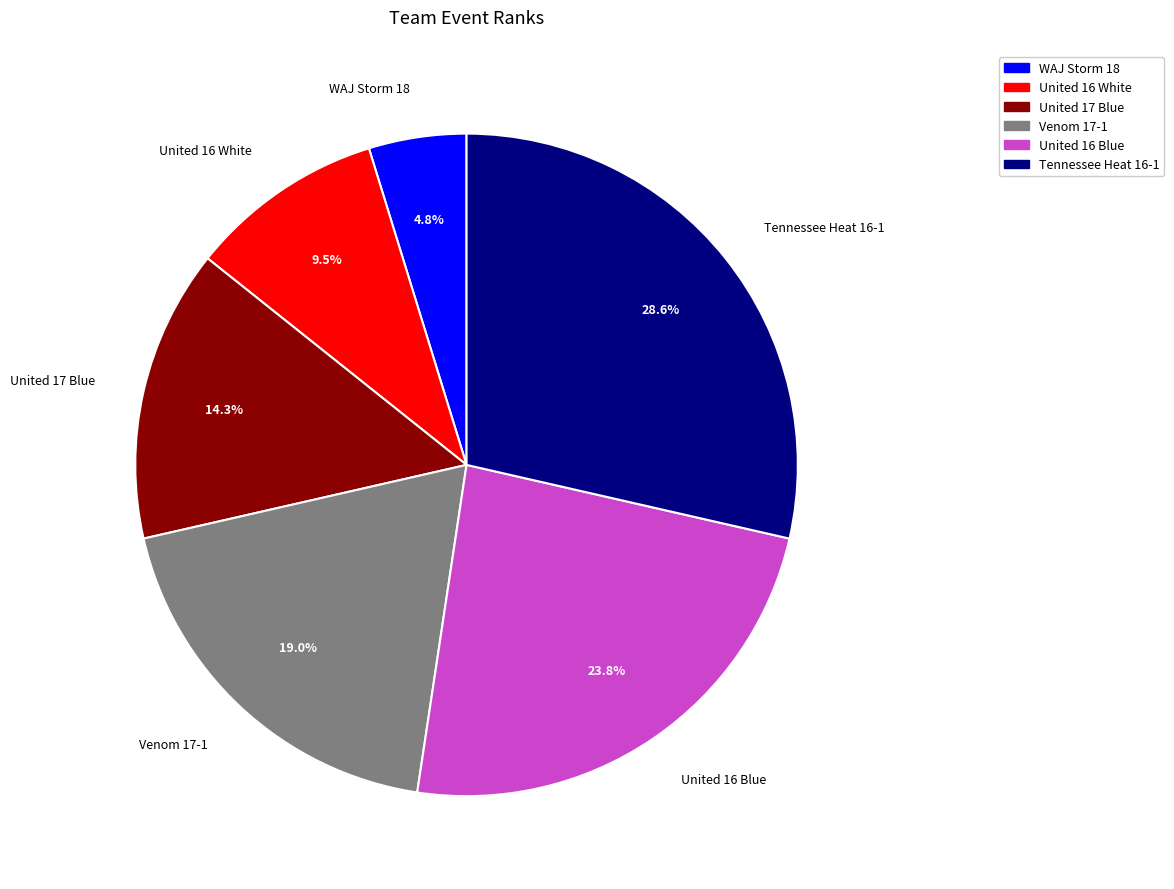

Is there any slice that represents more than half of the pie?

No